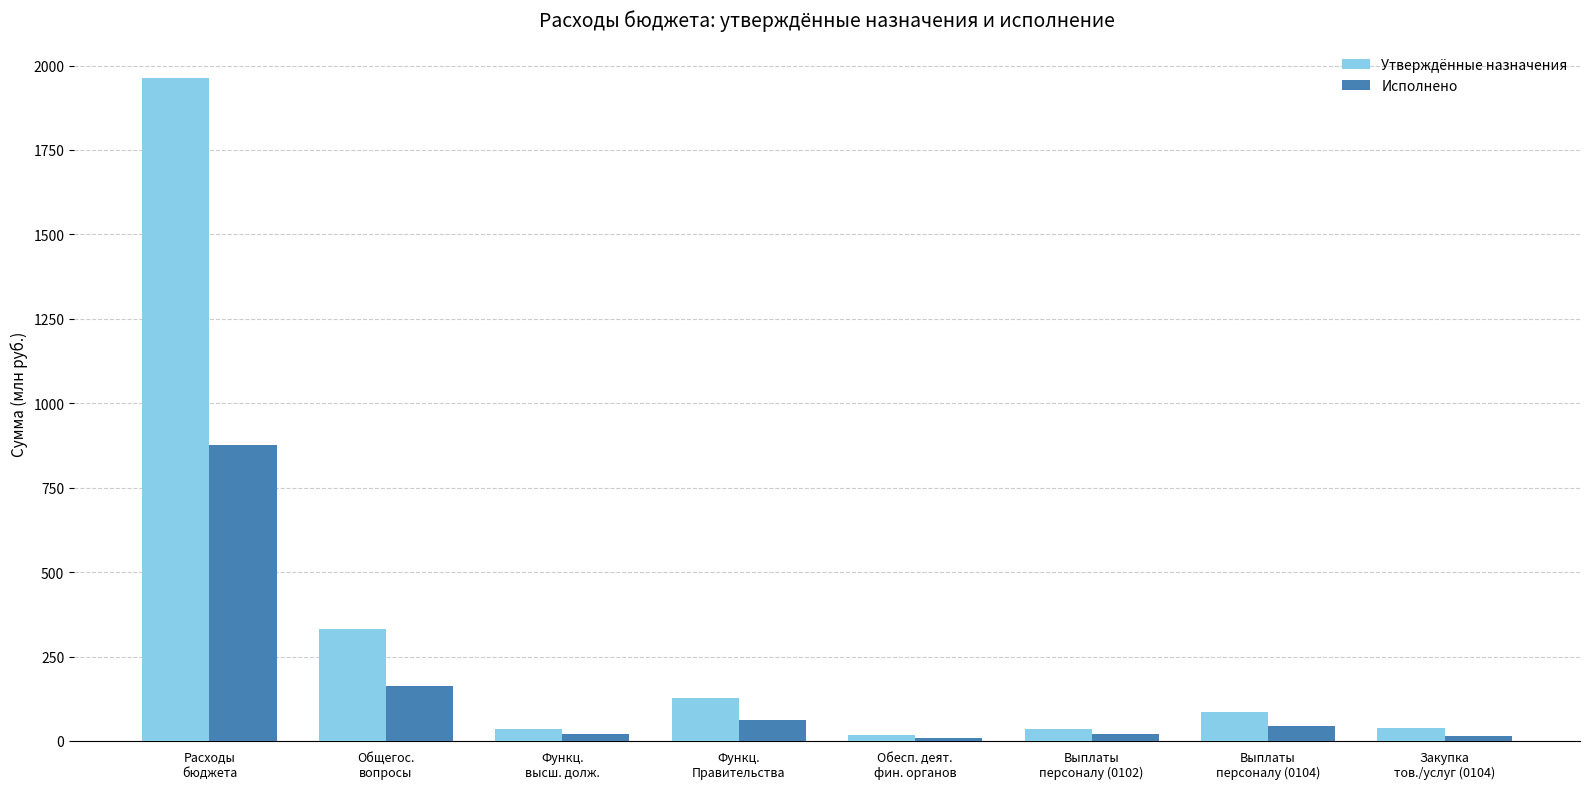

What is the difference between the highest and lowest values at Выплаты
персоналу (0104)?

41.8